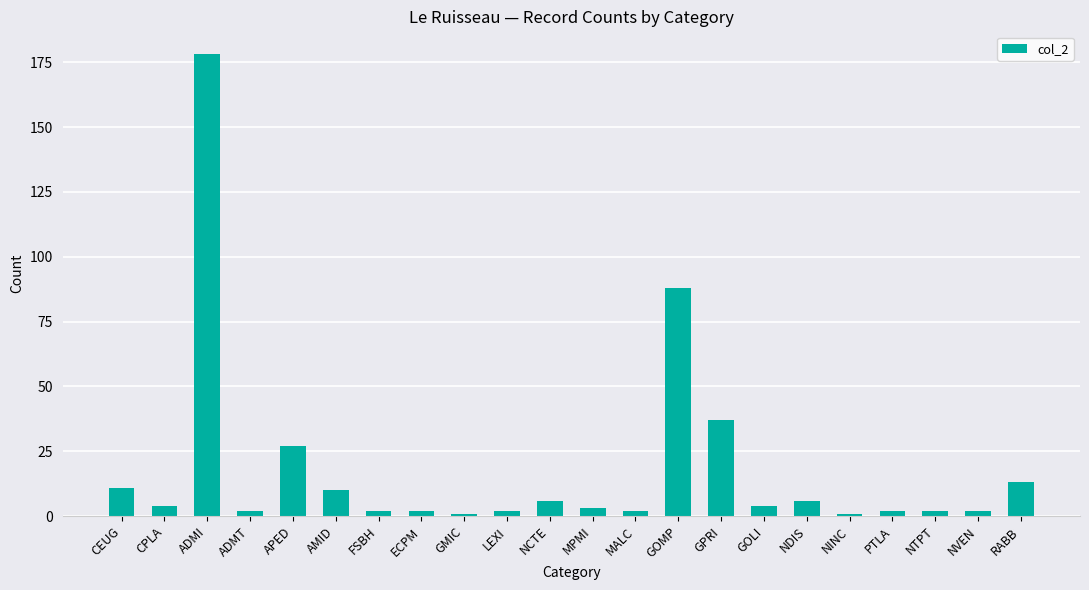

What is the change in value from GMIC to GOLI?

+3